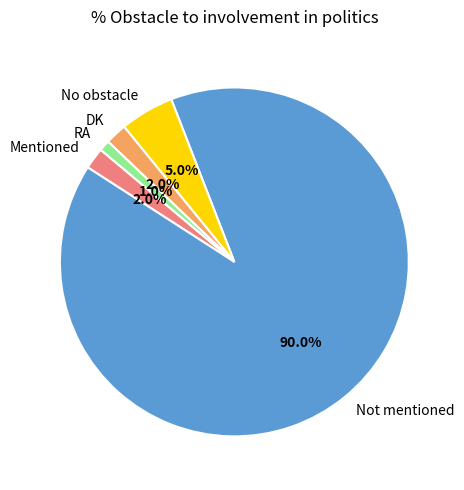

How much of the chart is everything except RA?

99.0%